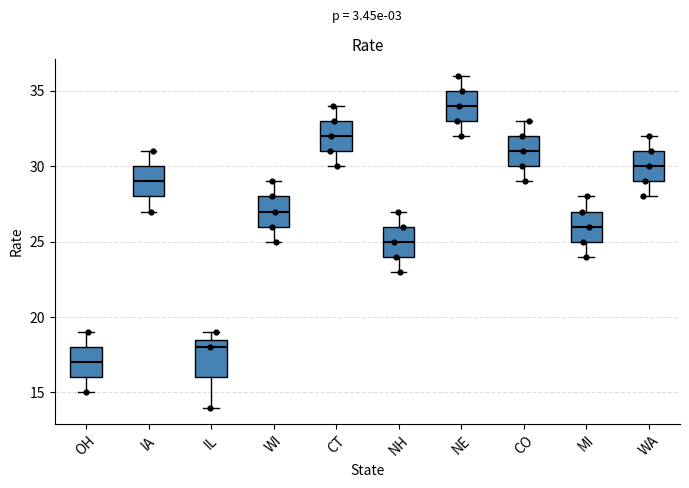

Which box is the tallest, from its lower edge to its upper edge?

IL